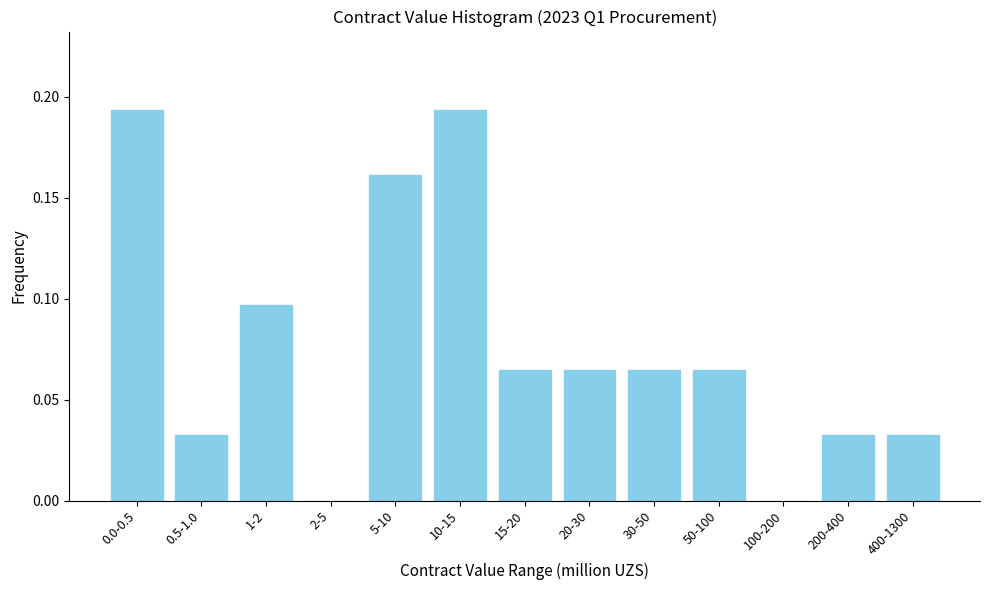

Between 20-30 and 100-200, which is larger?

20-30